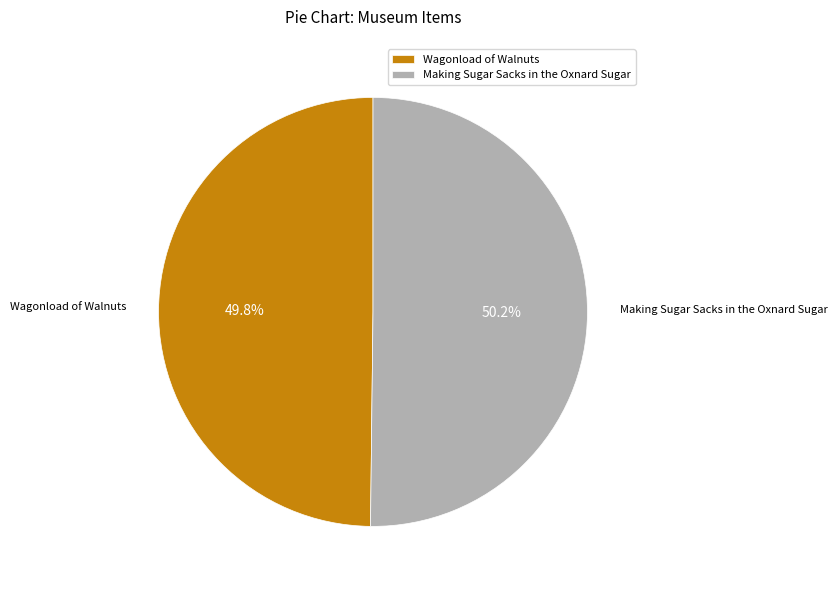

Is it true that Making Sugar Sacks in the Oxnard Sugar is 50% of the pie?

True